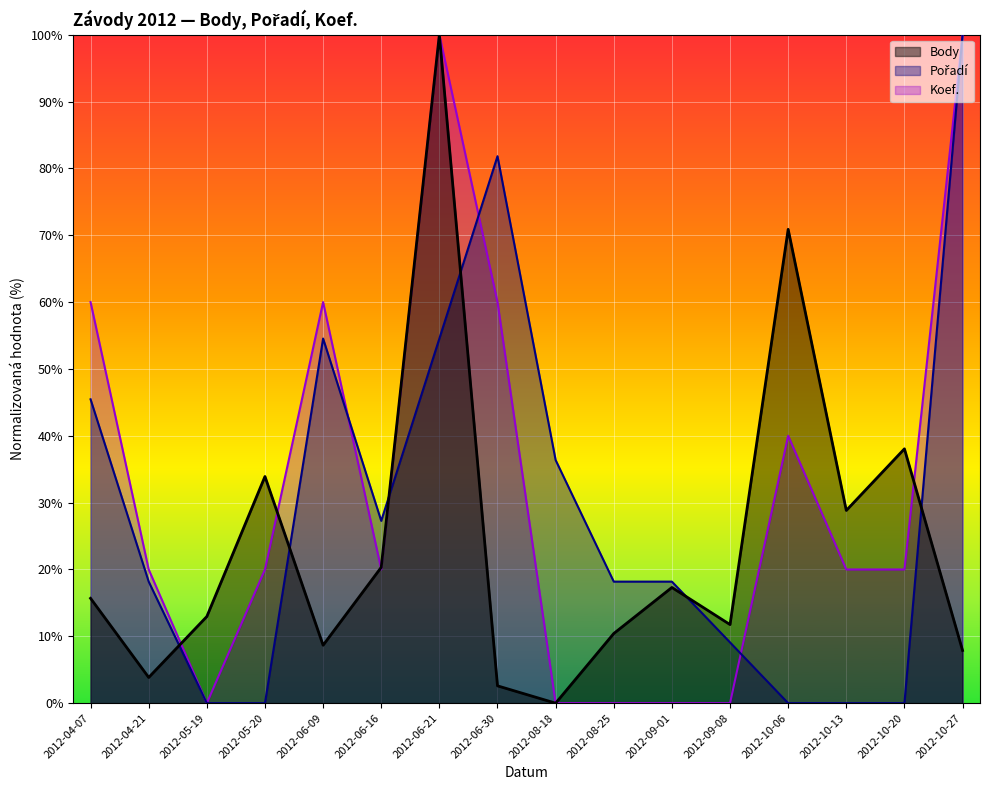

What is the total value across all series at 2012-04-07?

121.1